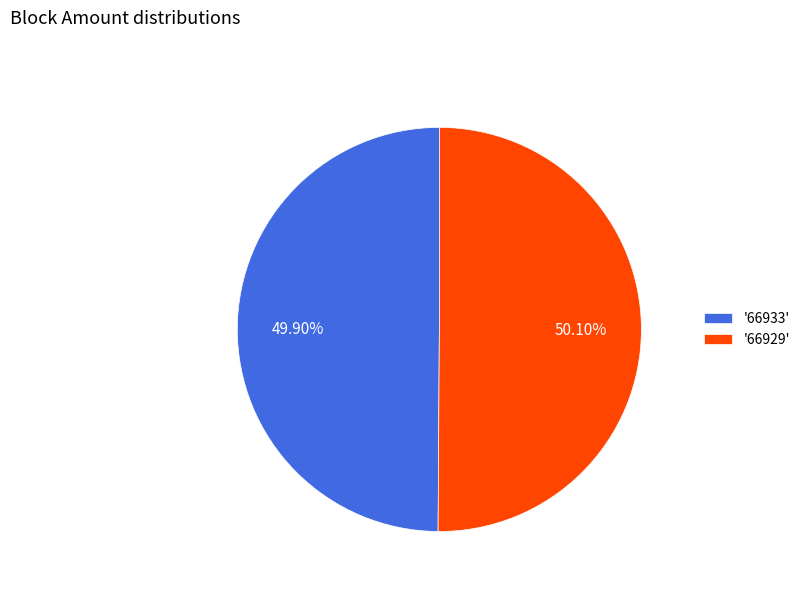

Is there a majority slice in this chart?

Yes